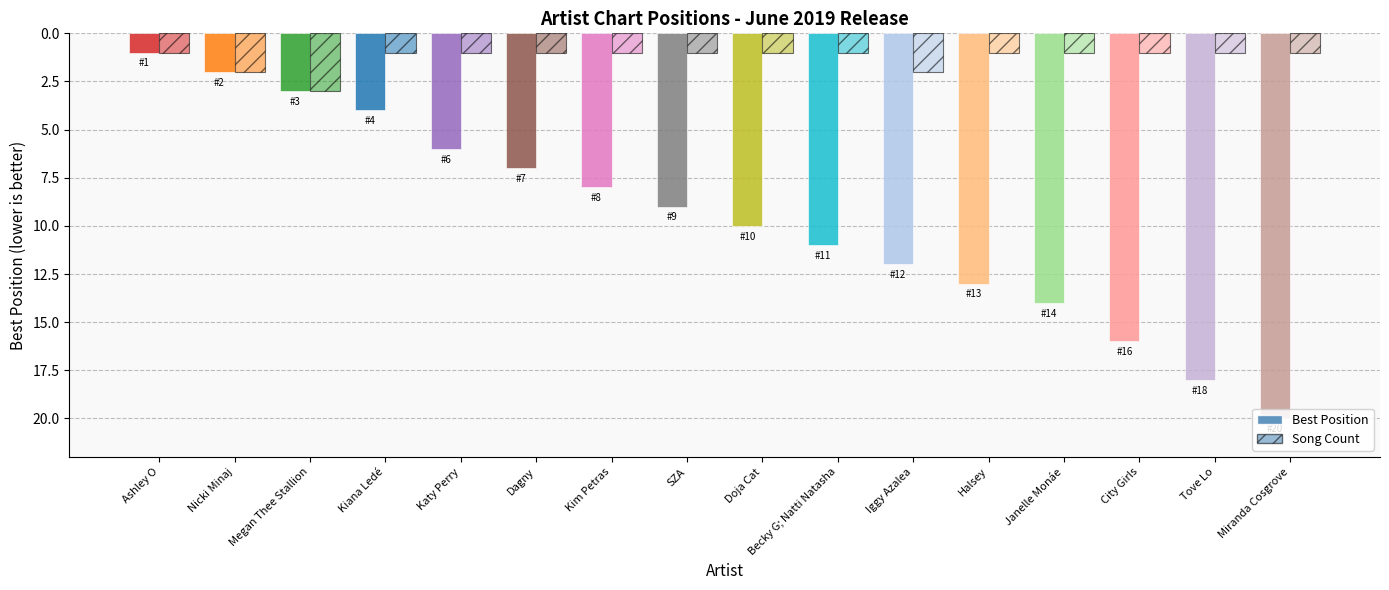

Are the bars grouped side by side (vs. stacked)?

Yes